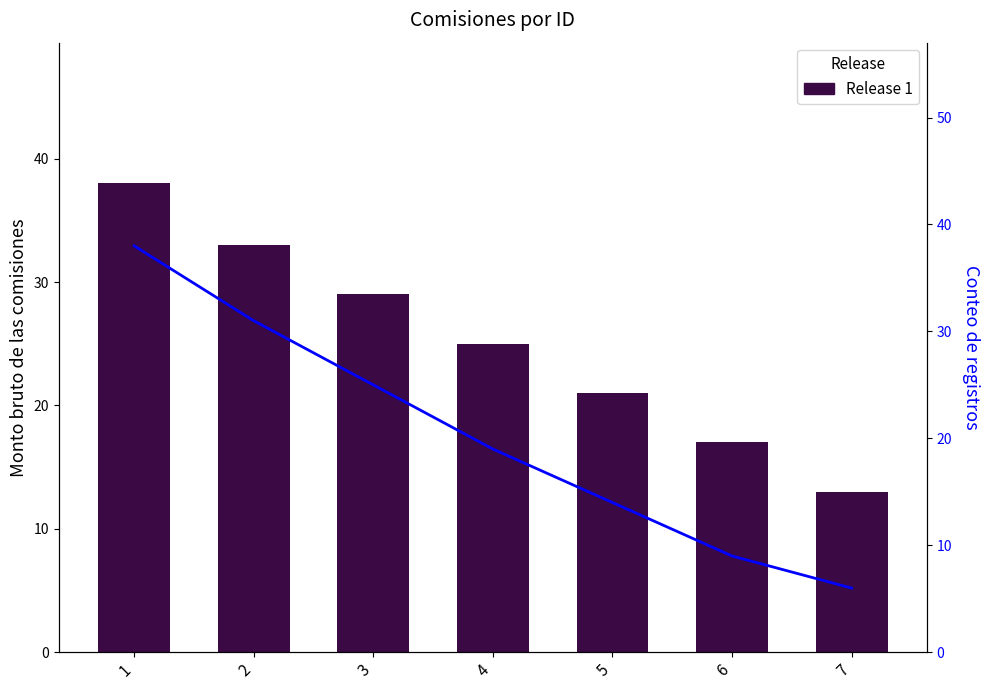

The Release 1 series shows 8 at 7. True or false?

False